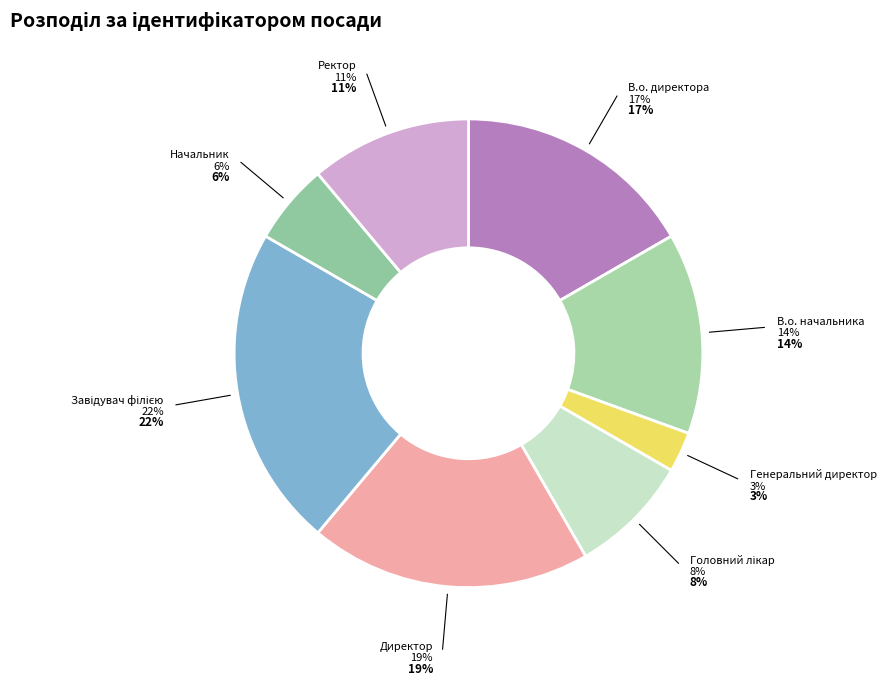

Rank the categories by value from lowest to highest.

Генеральний директор, Начальник, Головний лікар, Ректор, В.о. начальника, В.о. директора, Директор, Завідувач філією